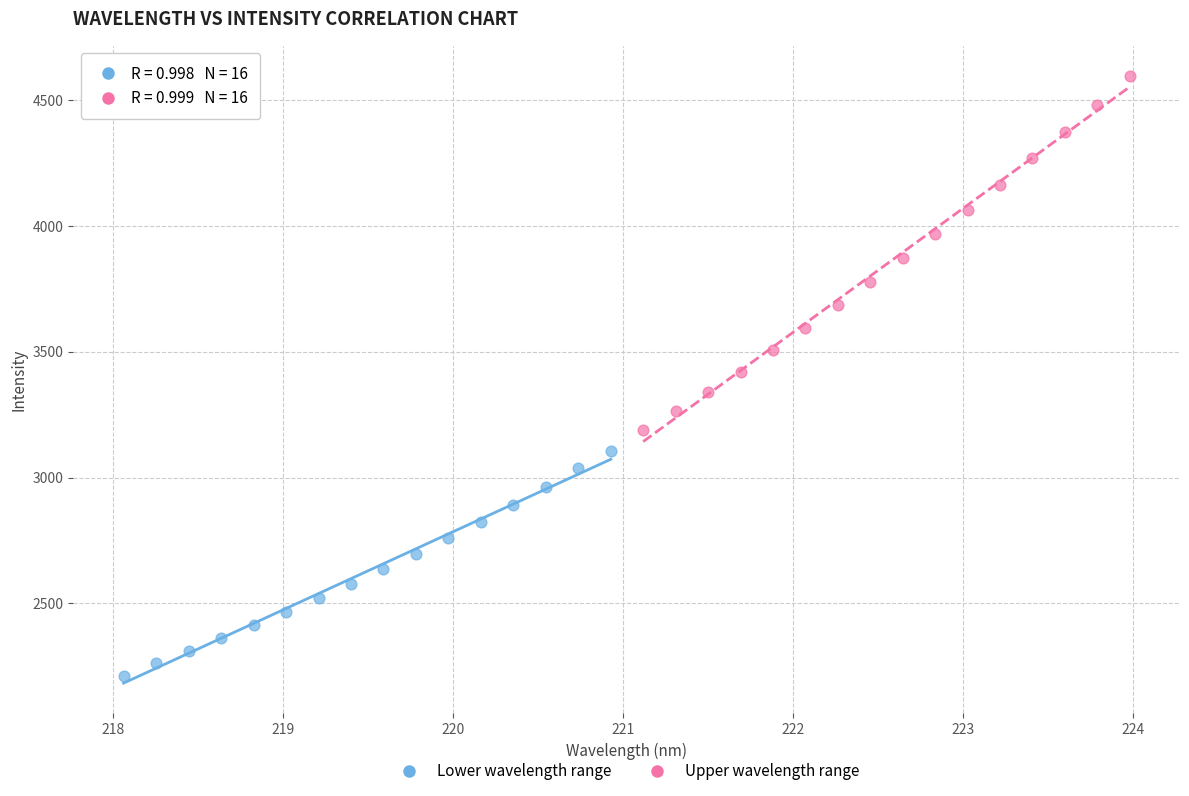

Which series reaches the minimum Y coordinate?

Lower wavelength range